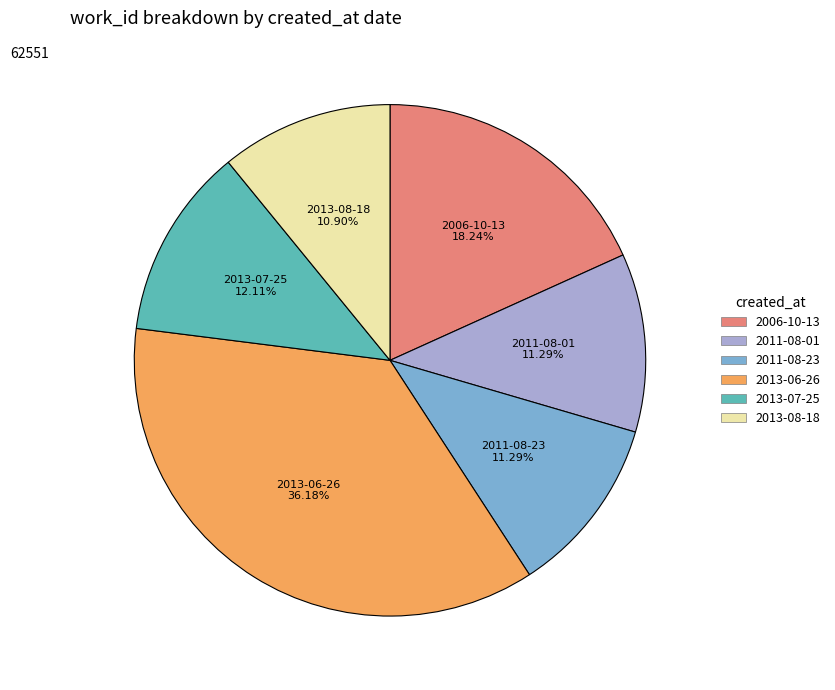

Is there a majority slice in this chart?

No